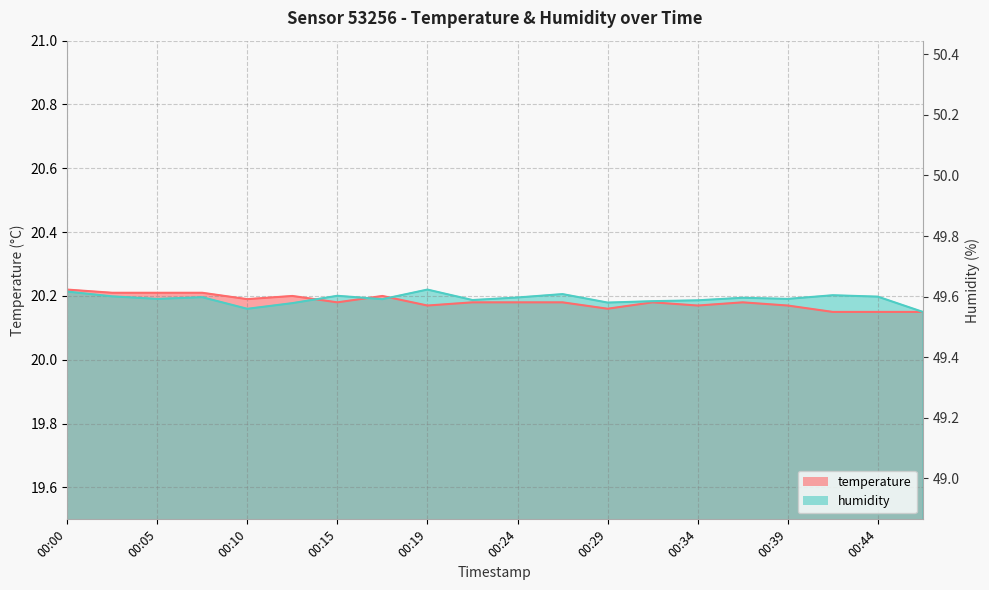

What is the sum of the temperature values at 00:36 and 00:02?

40.4